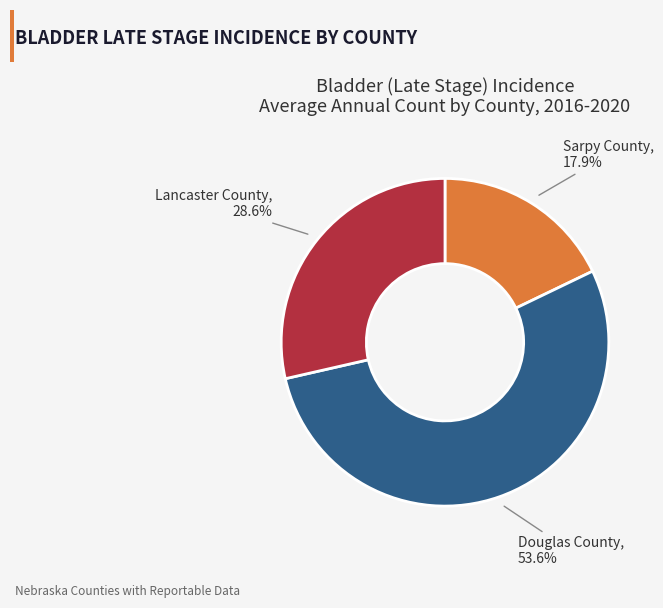

Which category has the biggest portion of the pie?

Douglas County